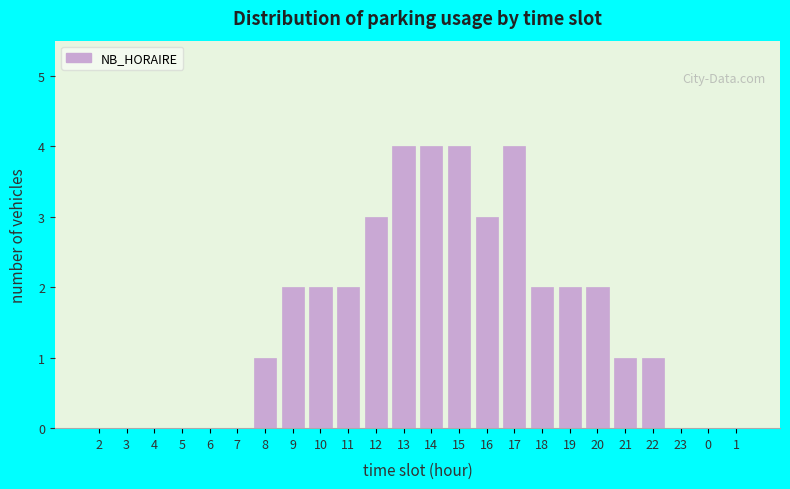

Reading right to left, extract all data points from this chart.

1=0	0=0	23=0	22=1	21=1	20=2	19=2	18=2	17=4	16=3	15=4	14=4	13=4	12=3	11=2	10=2	9=2	8=1	7=0	6=0	5=0	4=0	3=0	2=0